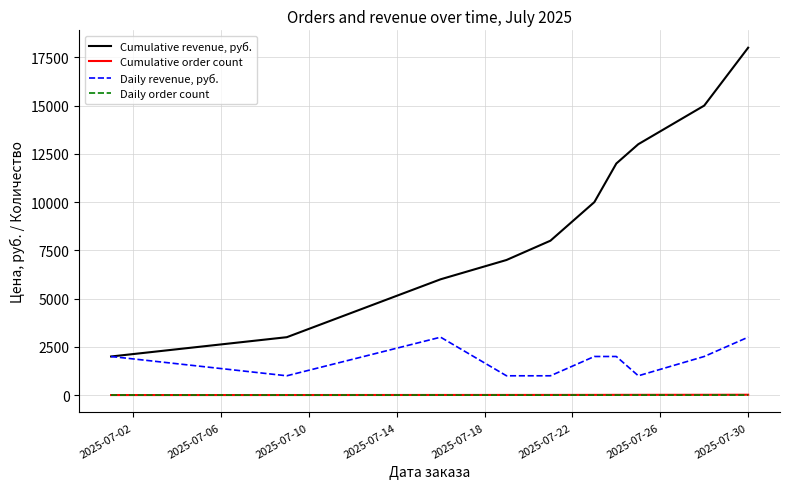

Rank the series by their maximum value, from lowest to highest.

Daily order count, Cumulative order count, Daily revenue, руб., Cumulative revenue, руб.